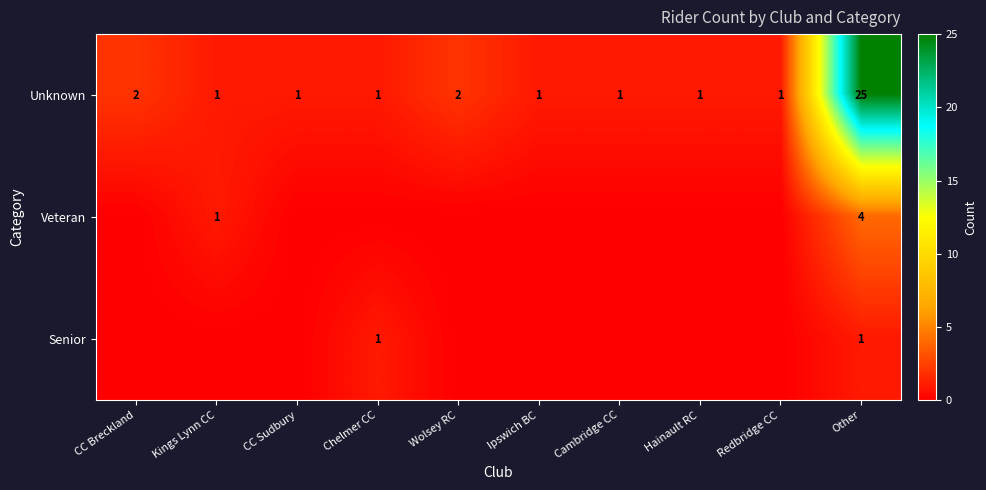

What is the difference between the Unknown values at Other and Cambridge CC?

24